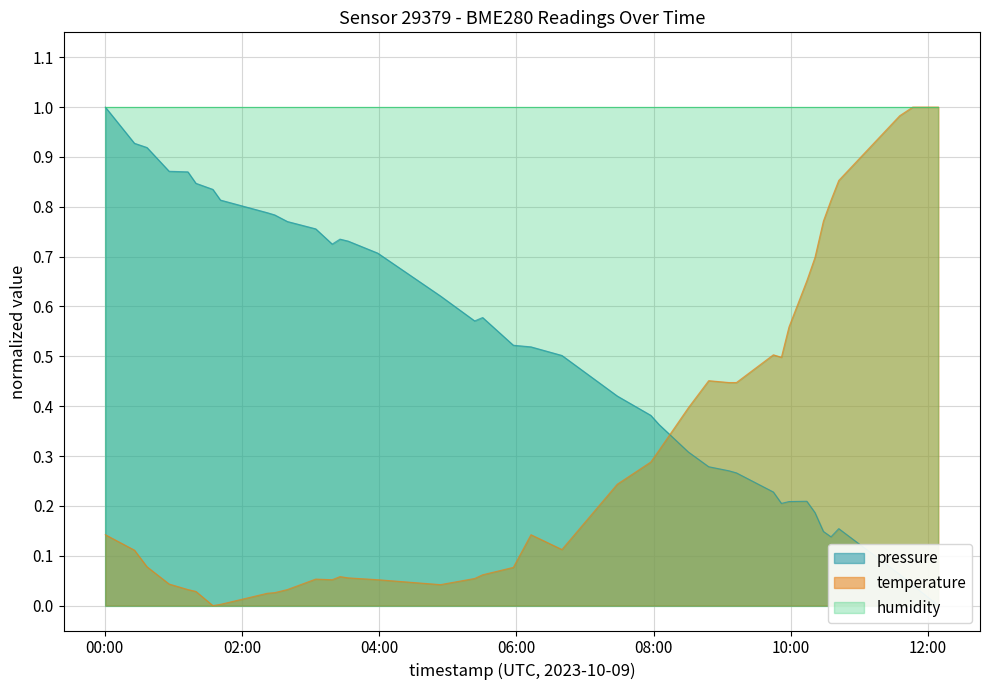

What is the highest value of the pressure series?

1.0